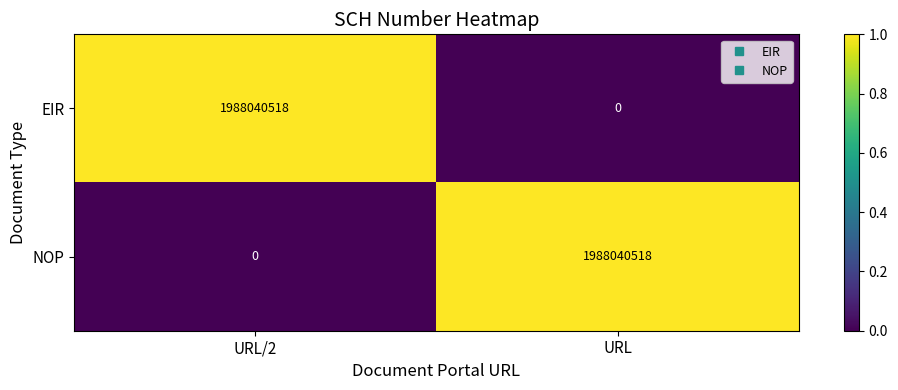

At which label does NOP reach its peak?

URL